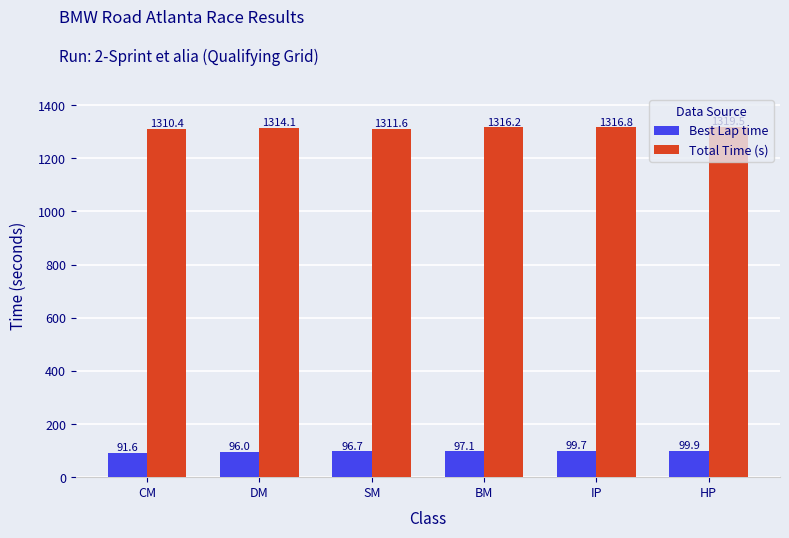

What is the sum of the Total Time (s) values at BM and SM?

2627.8